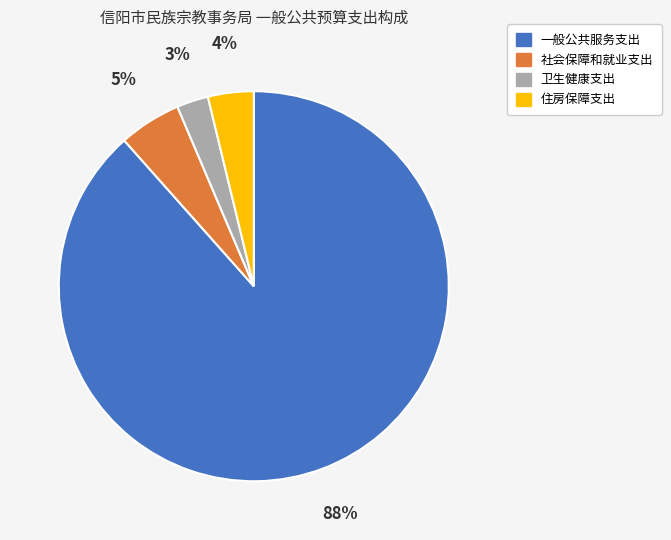

Does 一般公共服务支出 represent more than half of the total?

Yes